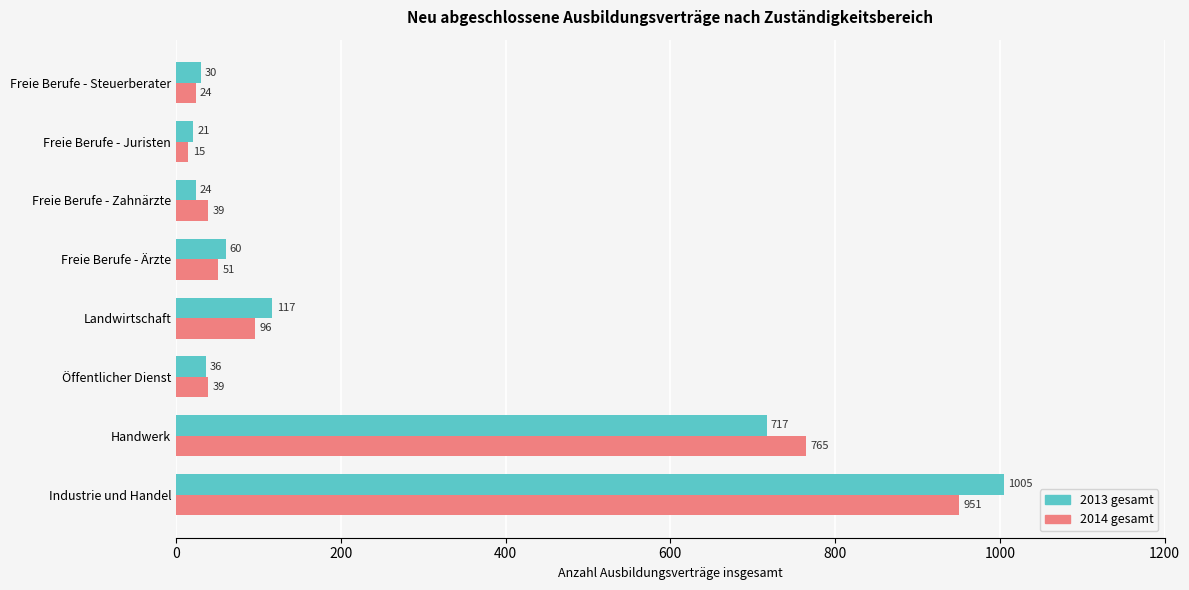

Is it true that 2014 gesamt equals 196 at Handwerk?

False